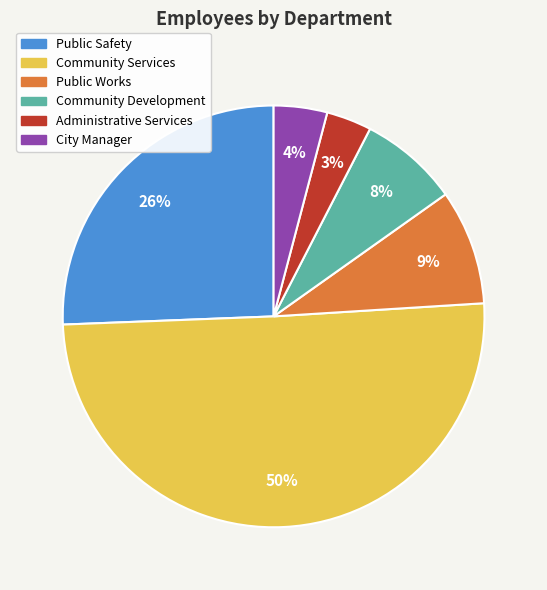

Which slice represents more than half of the pie?

Community Services